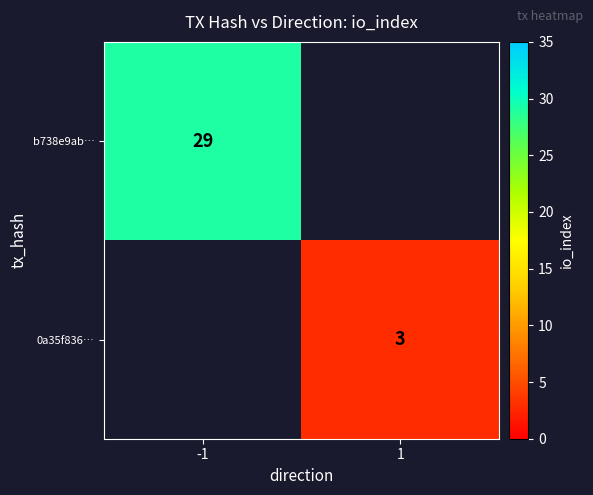

The b738e9ab… series shows 51 at -1. True or false?

False